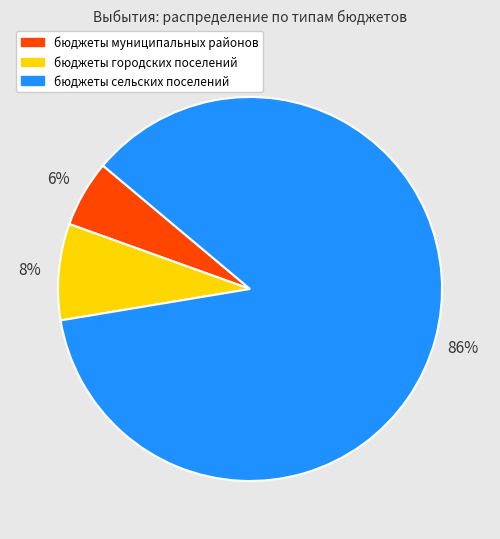

Which has a higher value, бюджеты городских поселений or бюджеты муниципальных районов?

бюджеты городских поселений